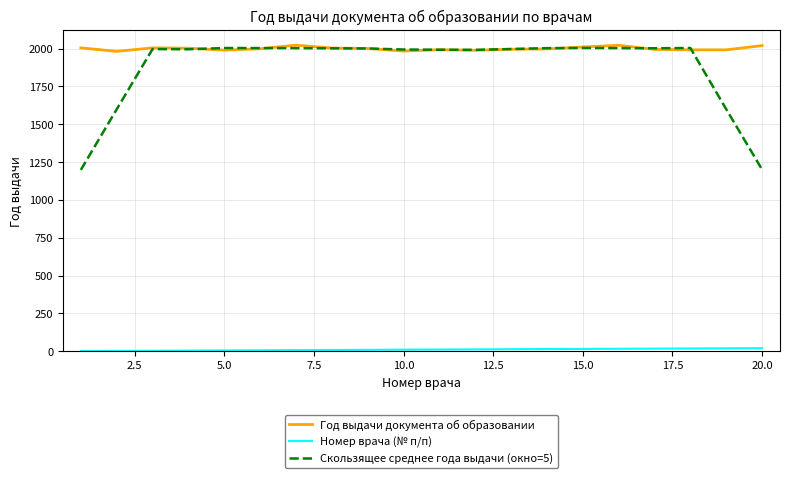

Which series has the largest total across all categories?

Год выдачи документа об образовании